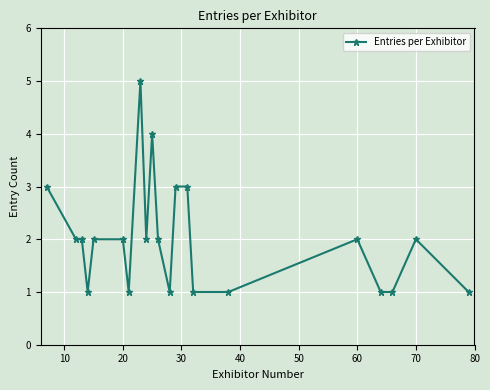

What is the smallest value displayed?

1